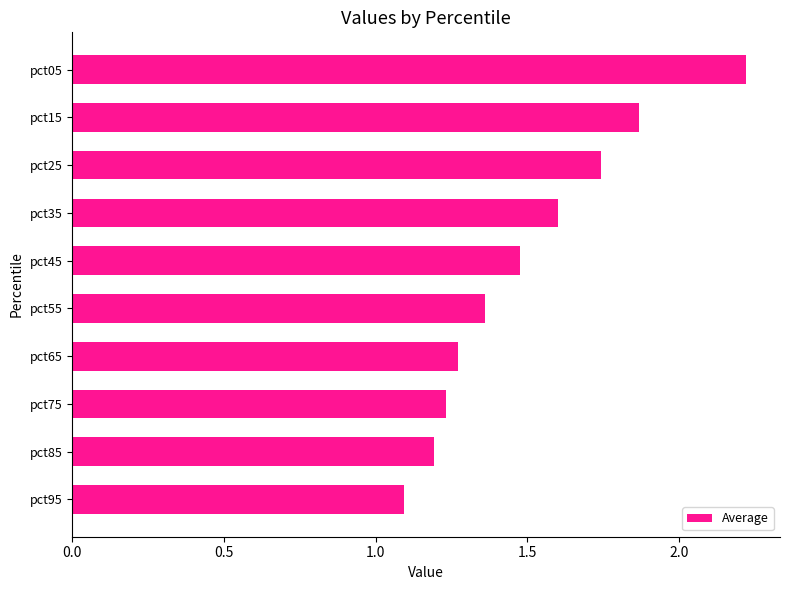

True or false: the data shows 1.2 at pct75.

True